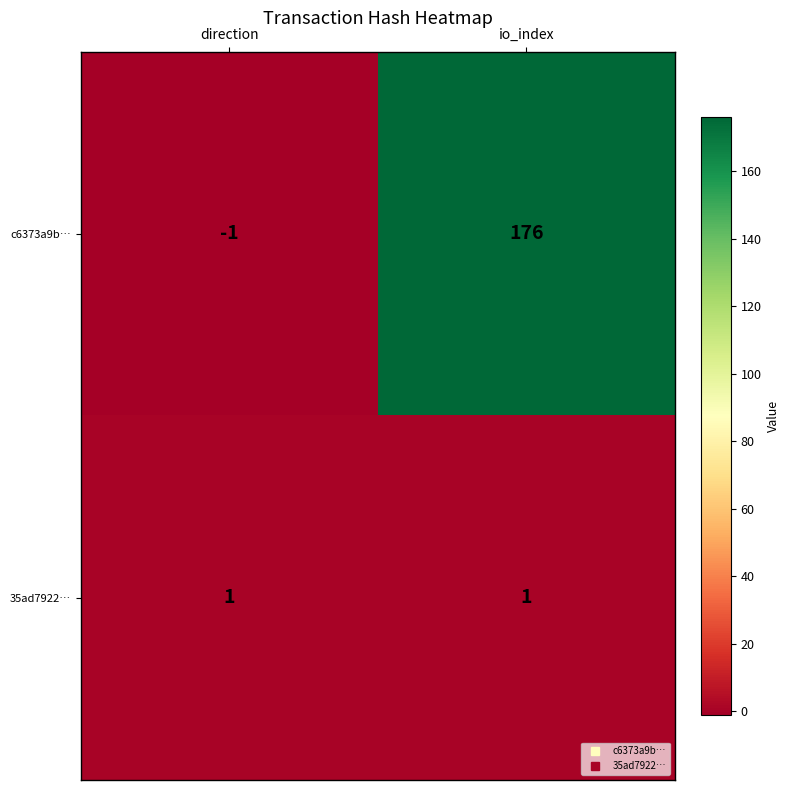

Count the number of data series in this chart.

2